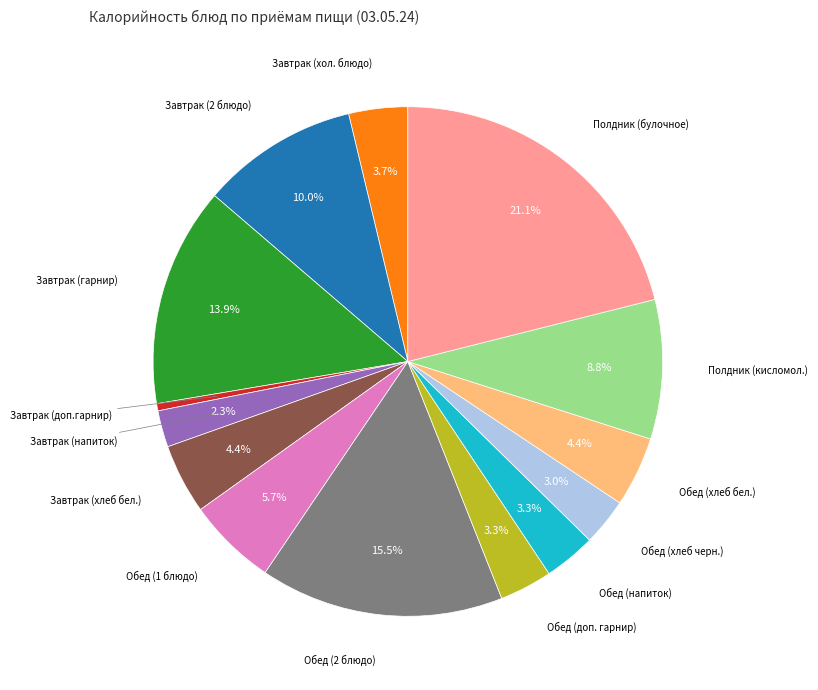

Does any single category account for the majority?

No